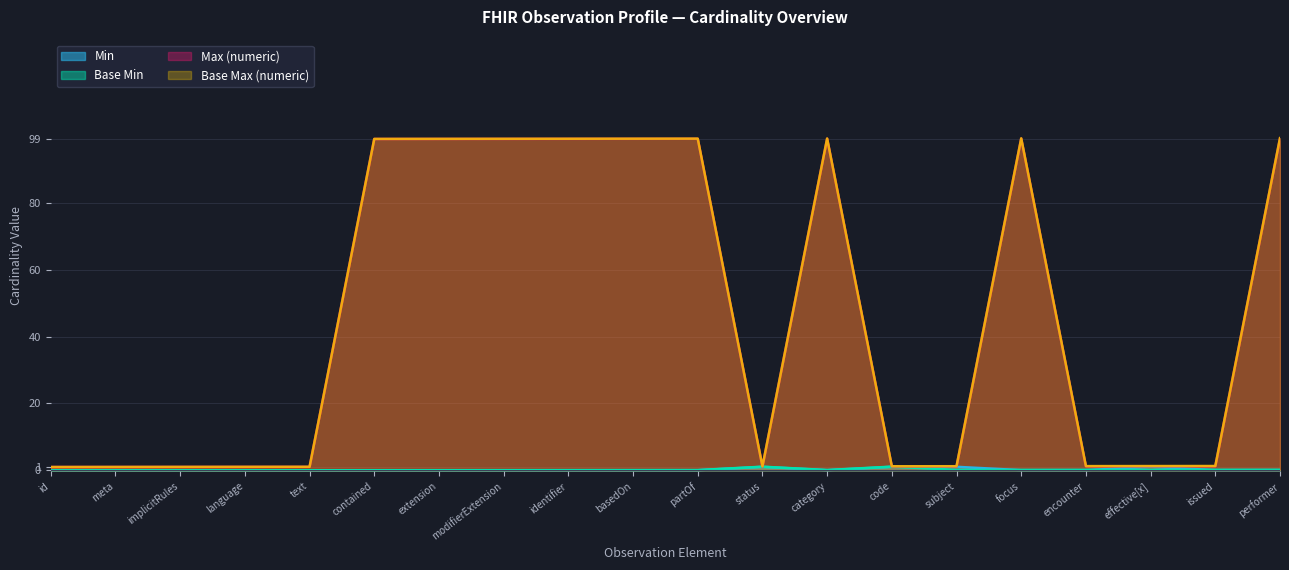

At how many categories does at least one series exceed 65?

9